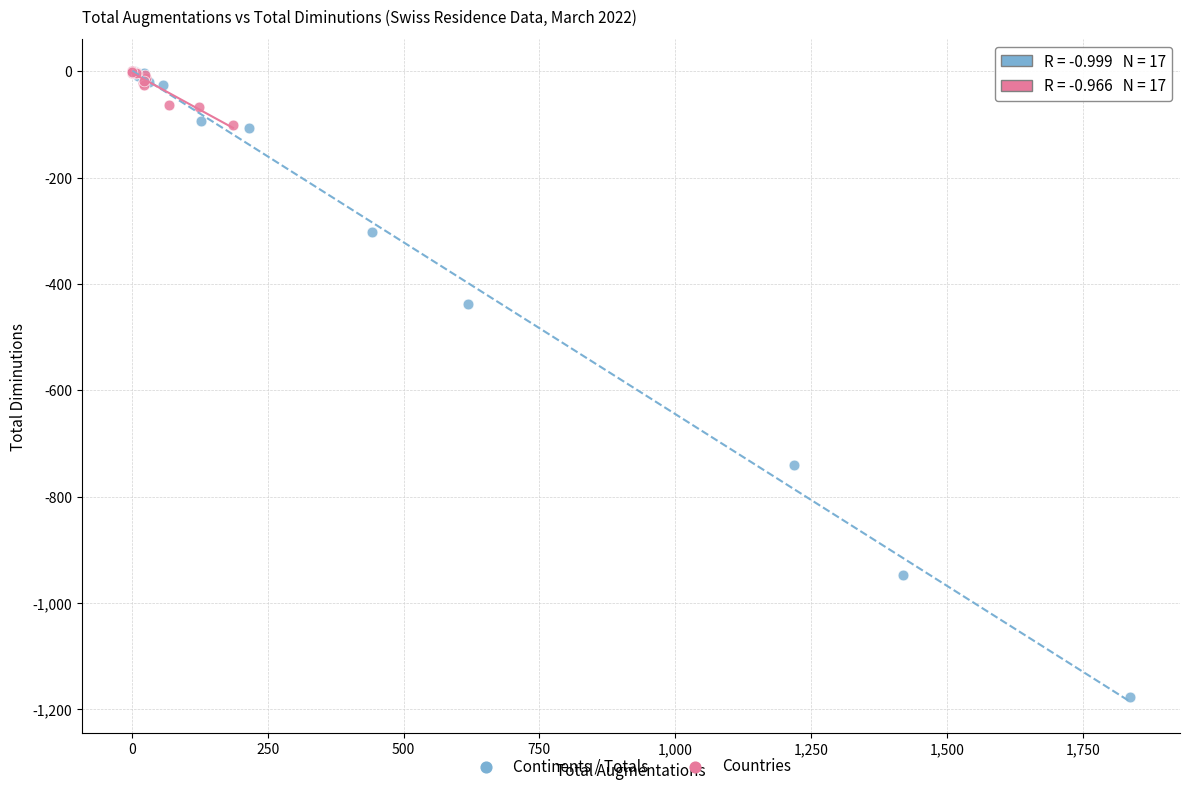

Which series contains the lowest Y value?

Continents / Totals